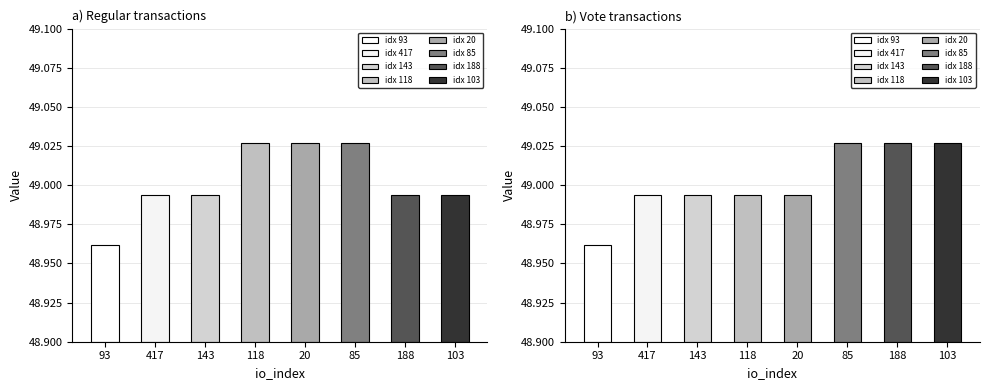

At which category does the chart reach its peak across all series?

85